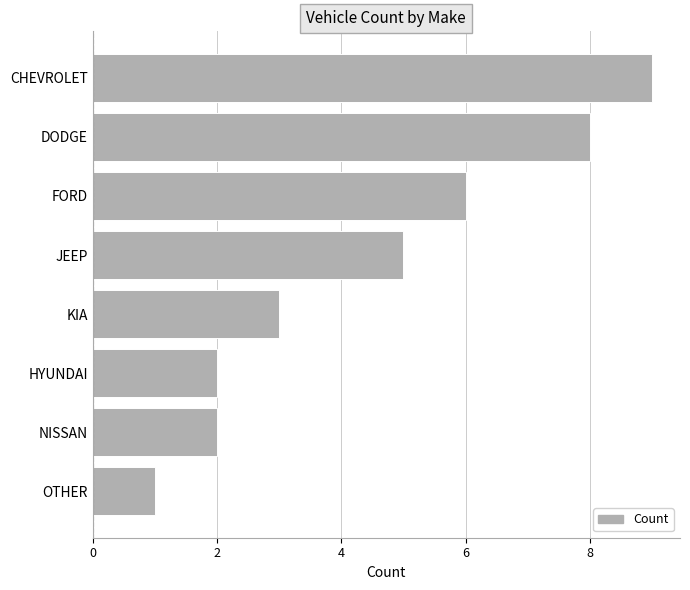

Reading bottom to top, what are all the values shown in this chart?

OTHER=1	NISSAN=2	HYUNDAI=2	KIA=3	JEEP=5	FORD=6	DODGE=8	CHEVROLET=9